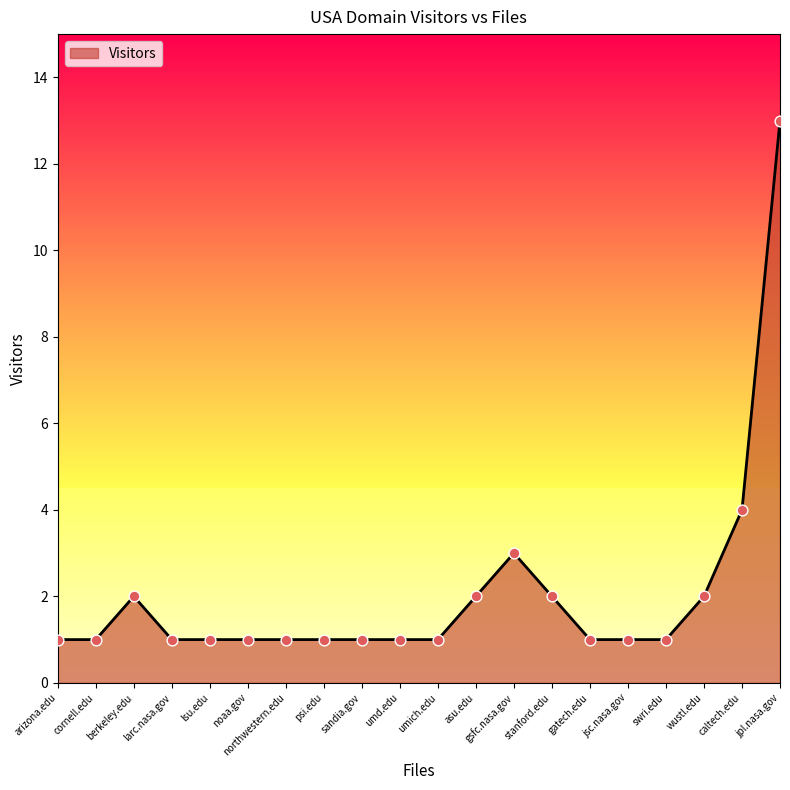

Between asu.edu and umich.edu, which is larger?

asu.edu